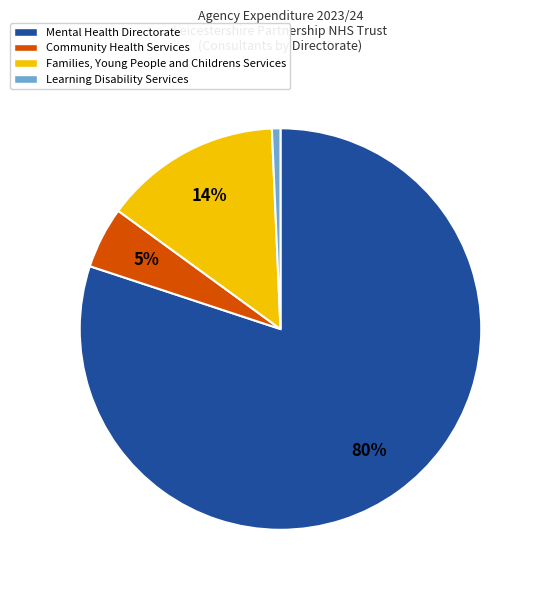

Is the sum of Learning Disability Services and Community Health Services greater than half?

No